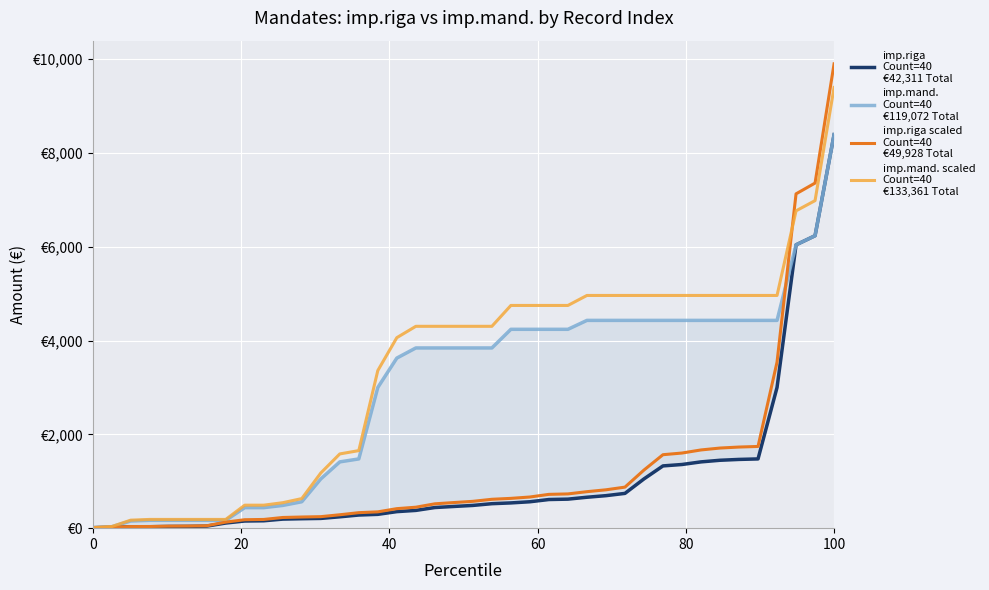

What is the difference between the second highest and second lowest values in the imp.mand.
Count=40
€119,072 Total series?

6204.9